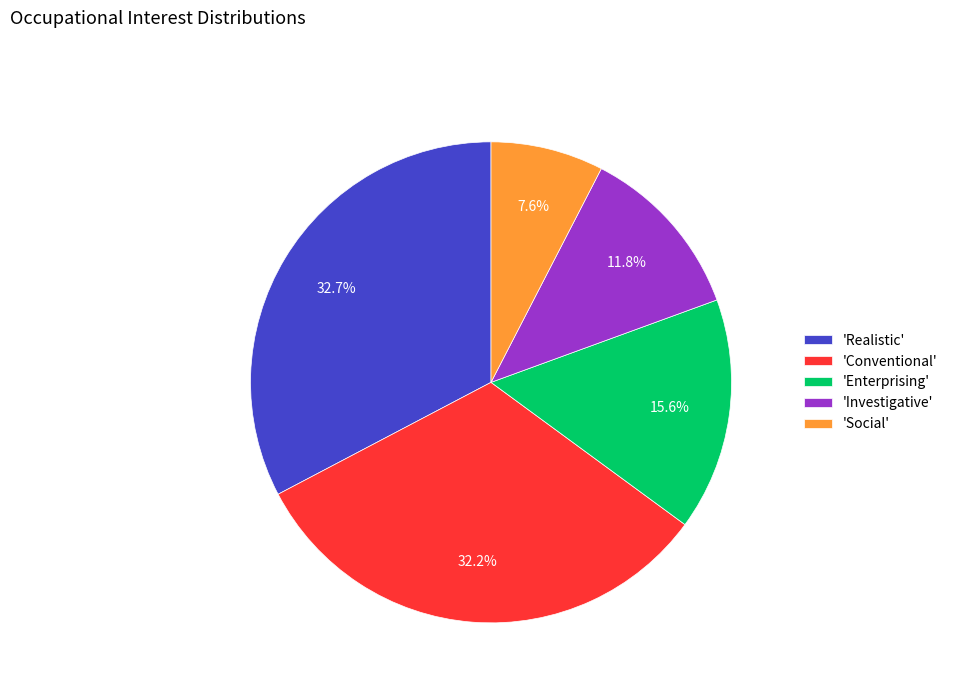

Combined, do 'Social' and 'Conventional' account for over 50%?

No